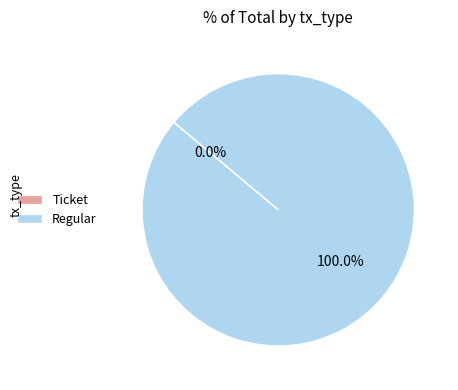

Is Regular the majority of the pie?

Yes